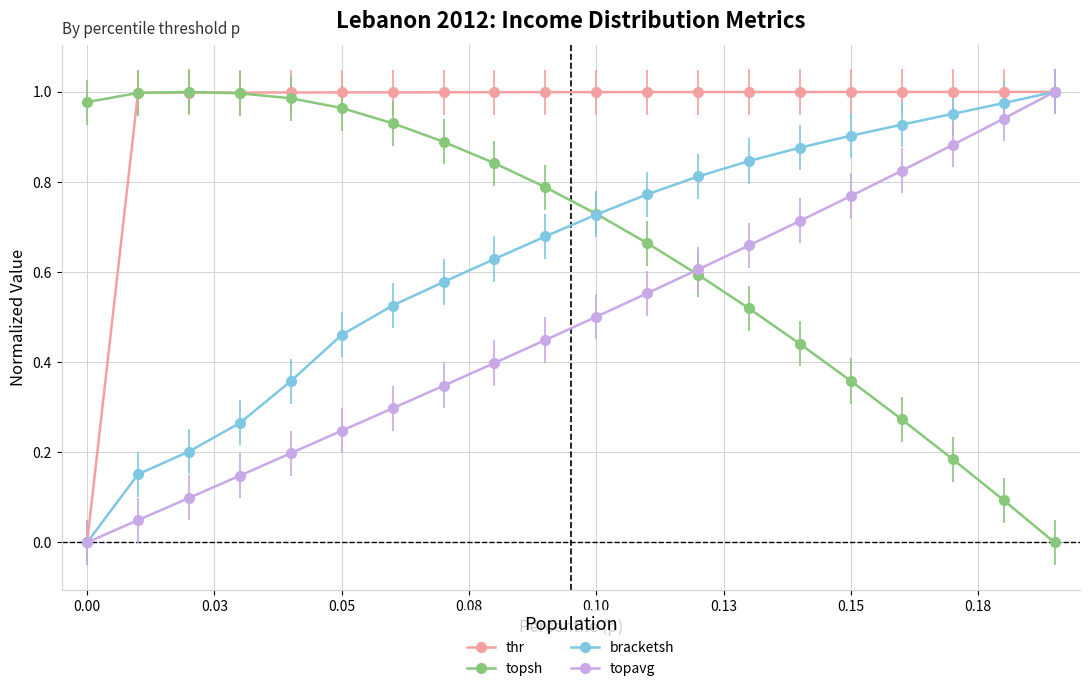

True or false: bracketsh has more than 2 points higher than both neighbors.

False